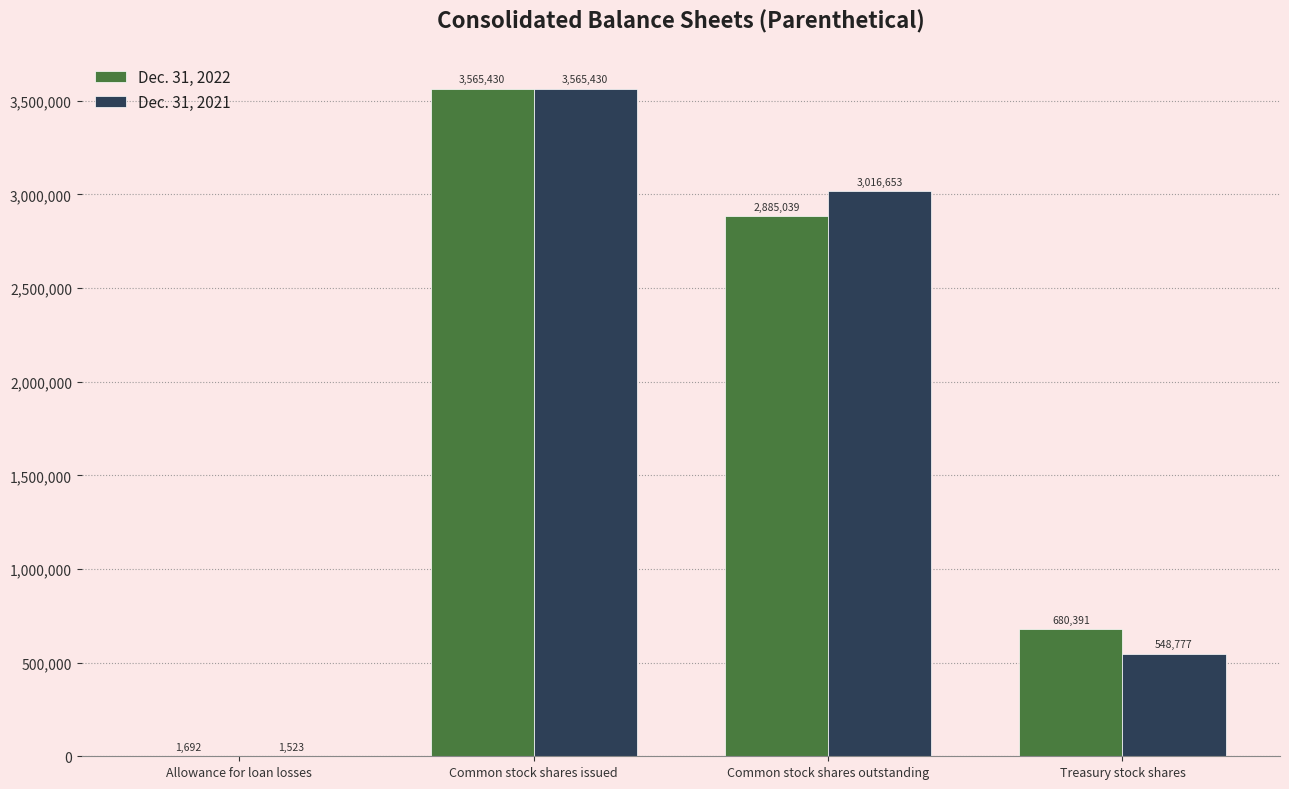

At which category is the sum across all series the highest?

Common stock shares issued